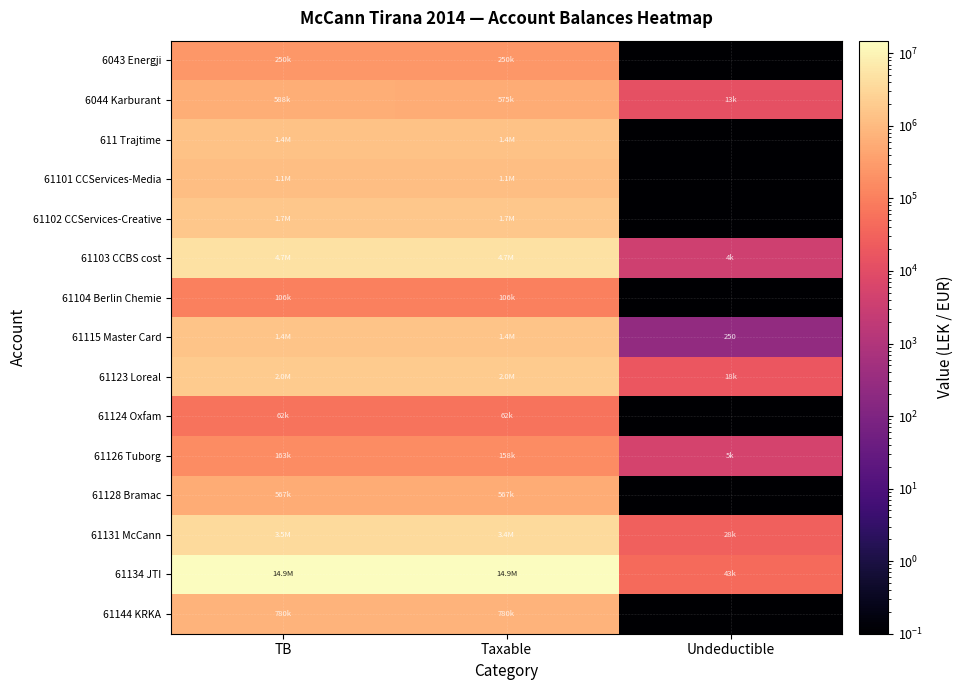

What is the difference between the 61103 CCBS cost values at TB and Undeductible?

4731146.9